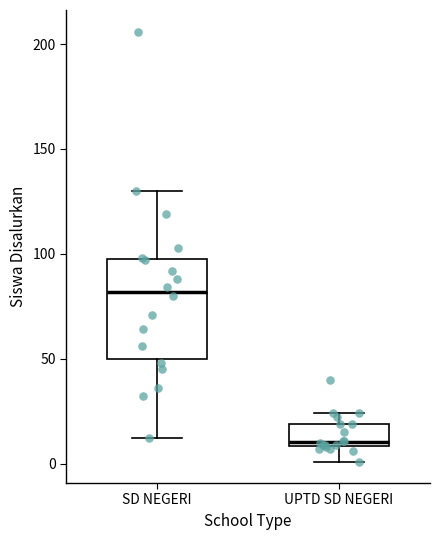

Comparing the boxes themselves (not the whiskers), which one is the tallest?

SD NEGERI